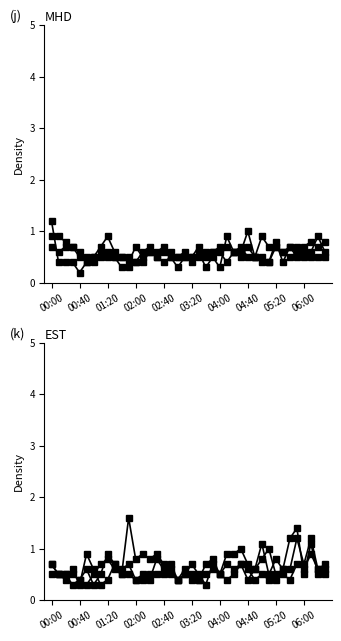

What is the value of the 0.890 point at the 8th from the left?

0.5